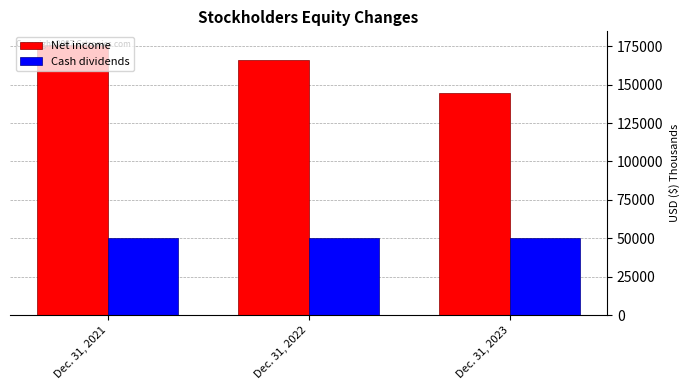

What is the greatest value displayed?

175892